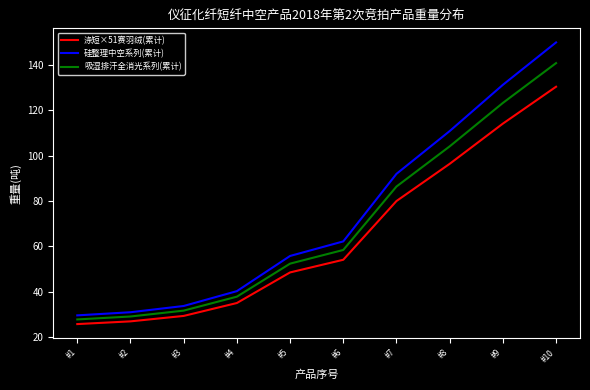

At which category is the sum across all series the highest?

#10